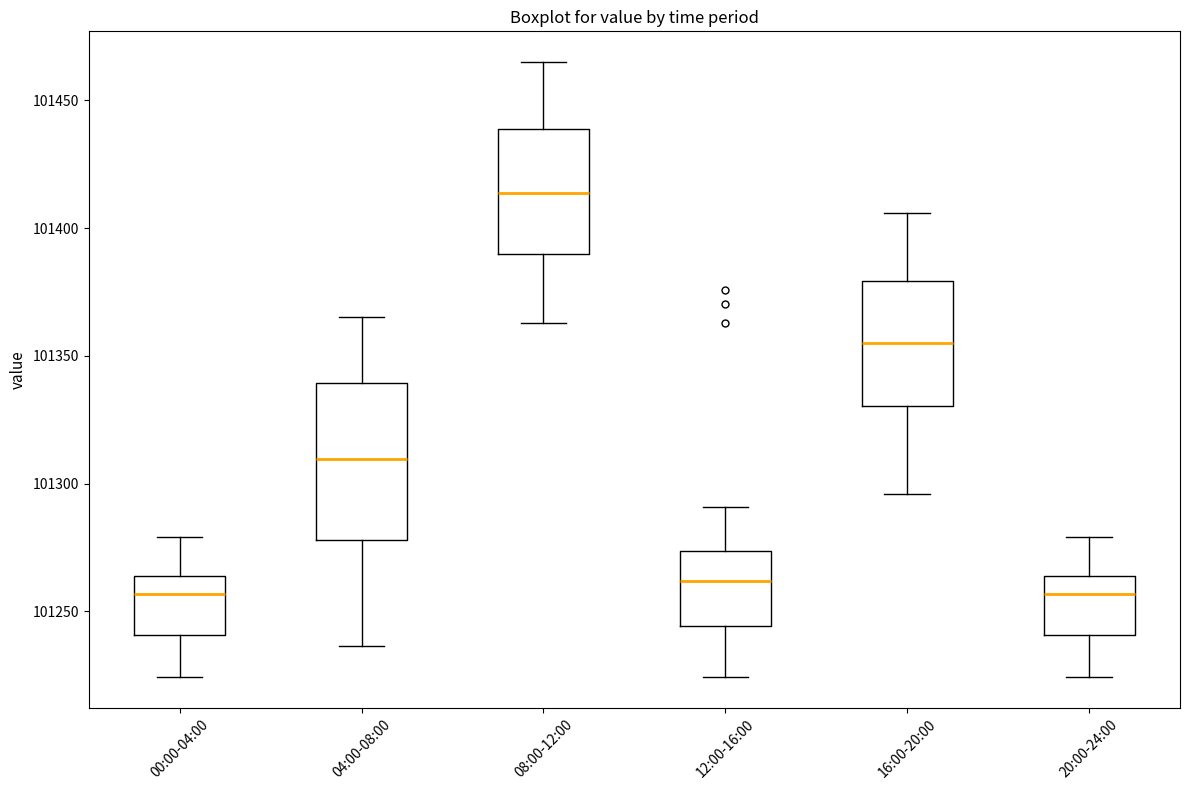

Reading left to right, read every box against the y-axis: the position of its median line, the range the box covers, and the ends of its whiskers. The values are not printed on the chart, so give them approximately, as read against the axis.

00:00-04:00: median 101255, box 101240 to 101265, whiskers 101225 to 101280
04:00-08:00: median 101310, box 101280 to 101340, whiskers 101235 to 101365
08:00-12:00: median 101415, box 101390 to 101440, whiskers 101365 to 101465
12:00-16:00: median 101260, box 101245 to 101275, whiskers 101225 to 101290
16:00-20:00: median 101355, box 101330 to 101380, whiskers 101295 to 101405
20:00-24:00: median 101255, box 101240 to 101265, whiskers 101225 to 101280